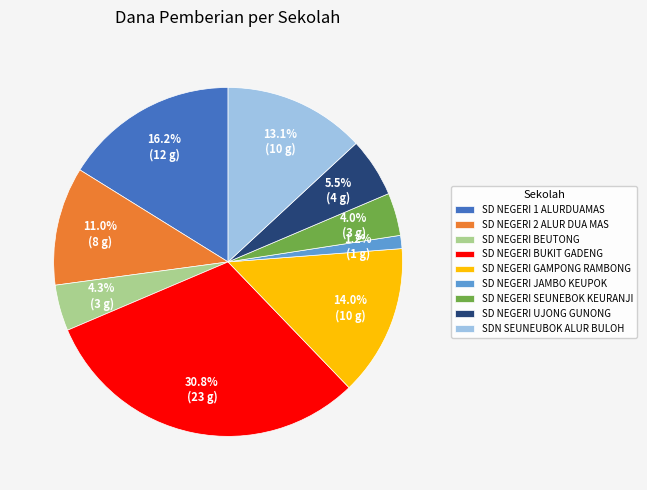

To the nearest percent, what portion does SD NEGERI GAMPONG RAMBONG represent?

14%